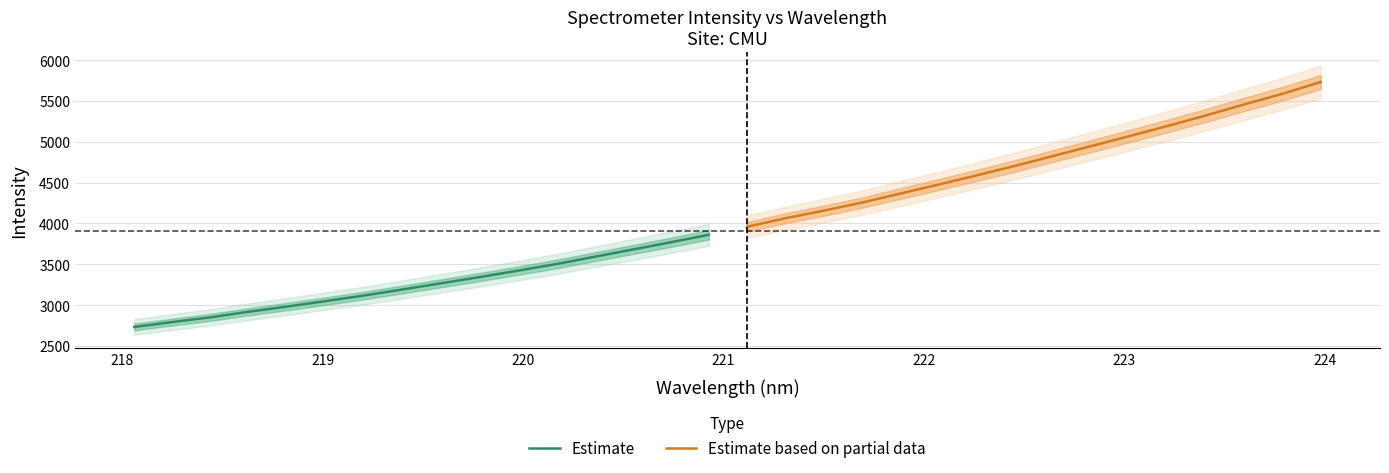

What is the lowest value of the Estimate based on partial data series?

3958.7